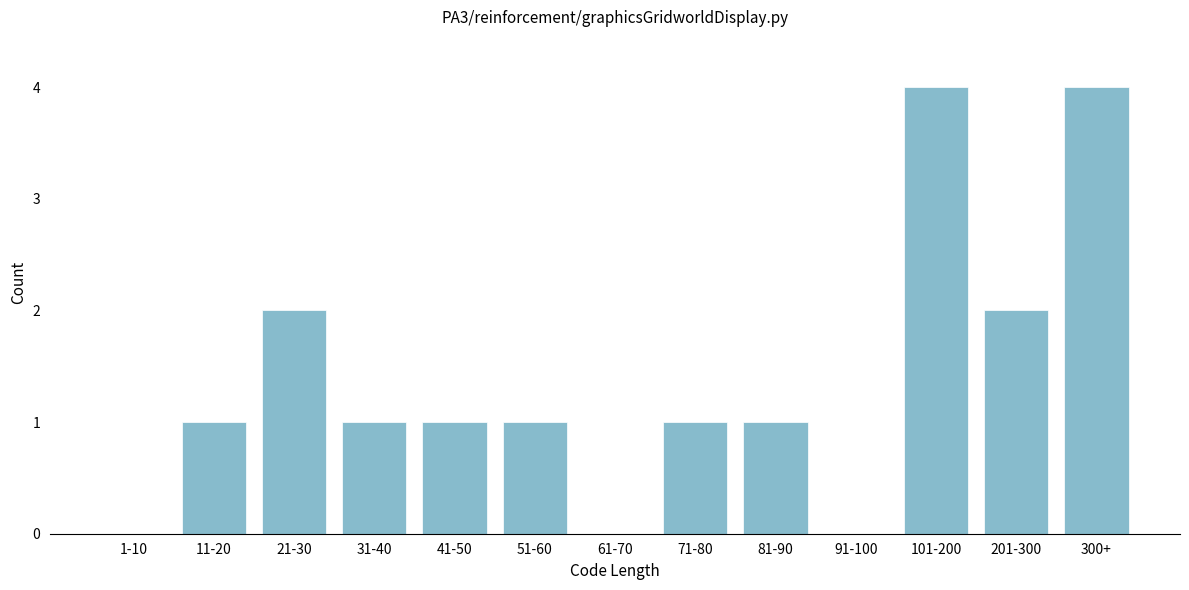

Reading left to right, transcribe all the data shown in this chart.

1-10=0	11-20=1	21-30=2	31-40=1	41-50=1	51-60=1	61-70=0	71-80=1	81-90=1	91-100=0	101-200=4	201-300=2	300+=4